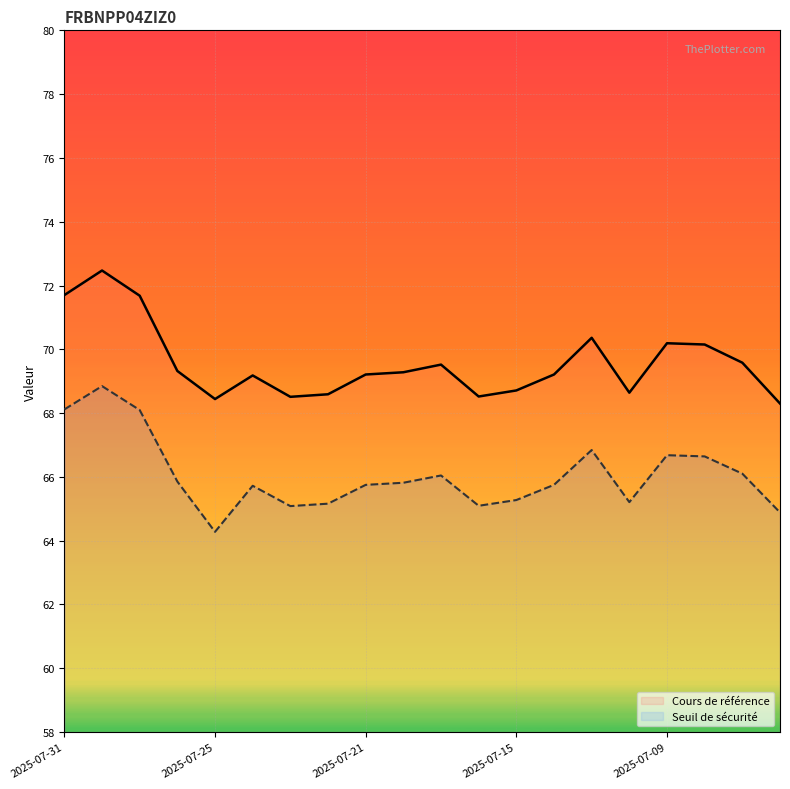

At 18, list the series in order from smallest to largest.

Seuil de sécurité, Cours de référence